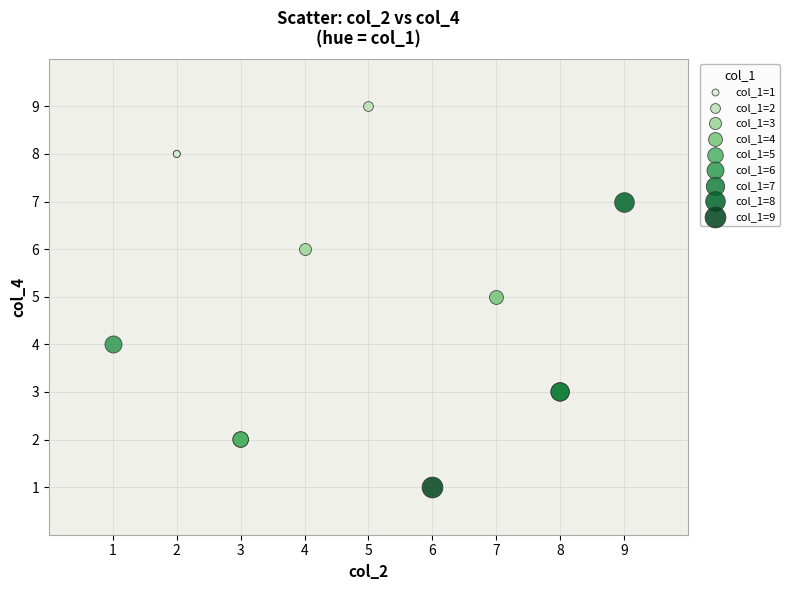

Which series contains the lowest Y value?

col_1=9